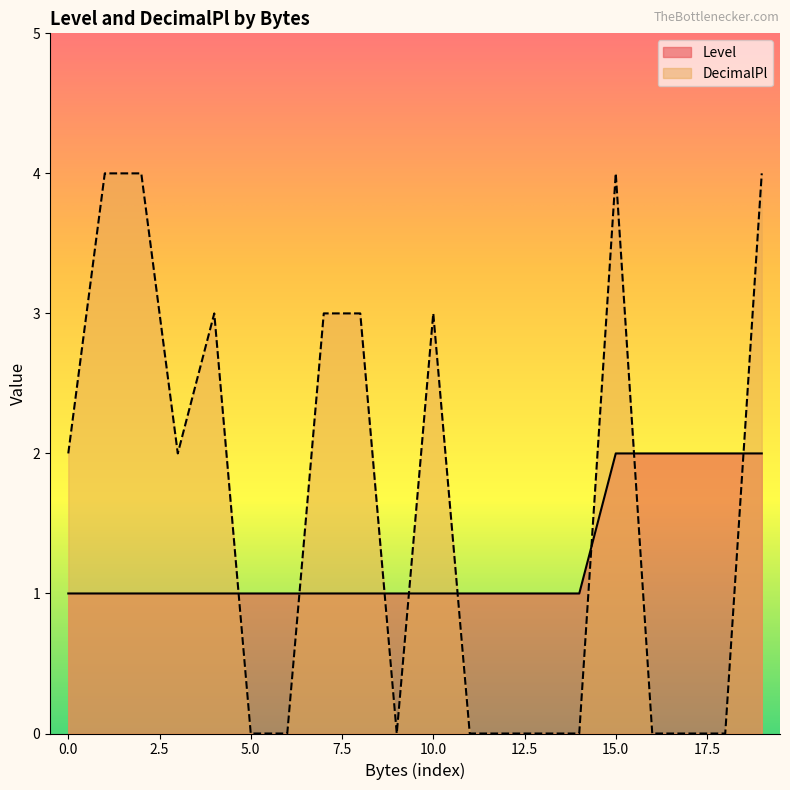

How many lines are shown in the chart?

2